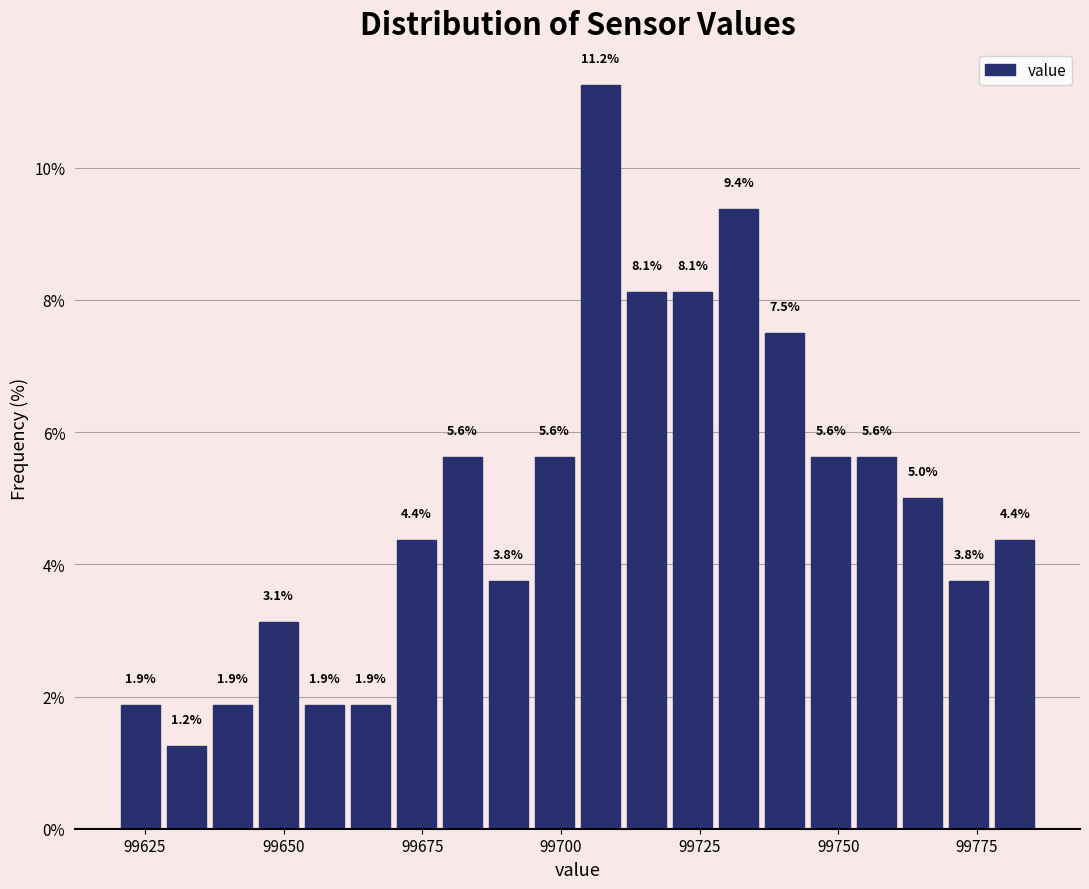

Read against the x-axis, roughly where is the centre of the tallest bar?

99705